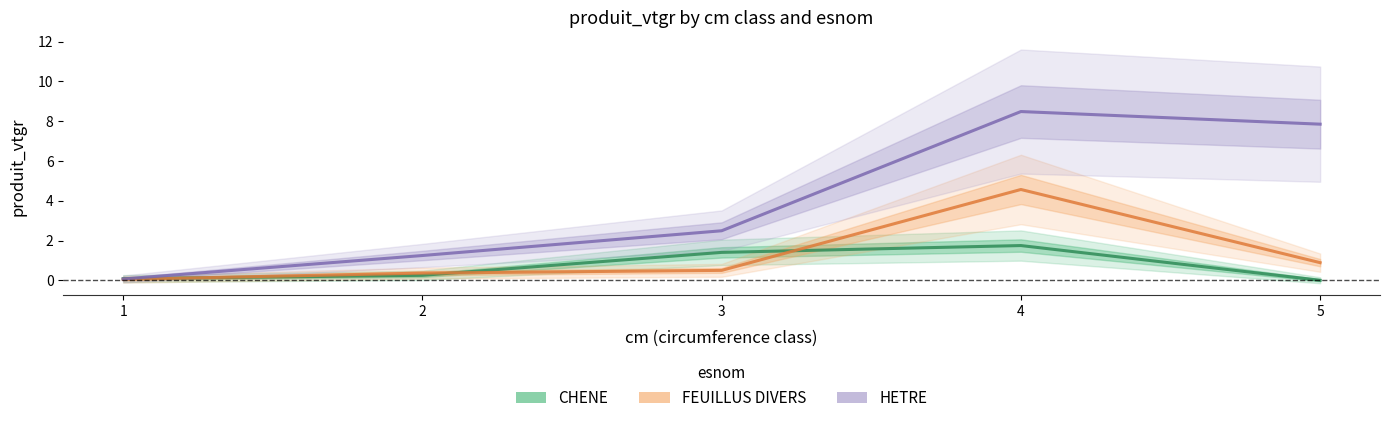

How many lines are shown in the chart?

3